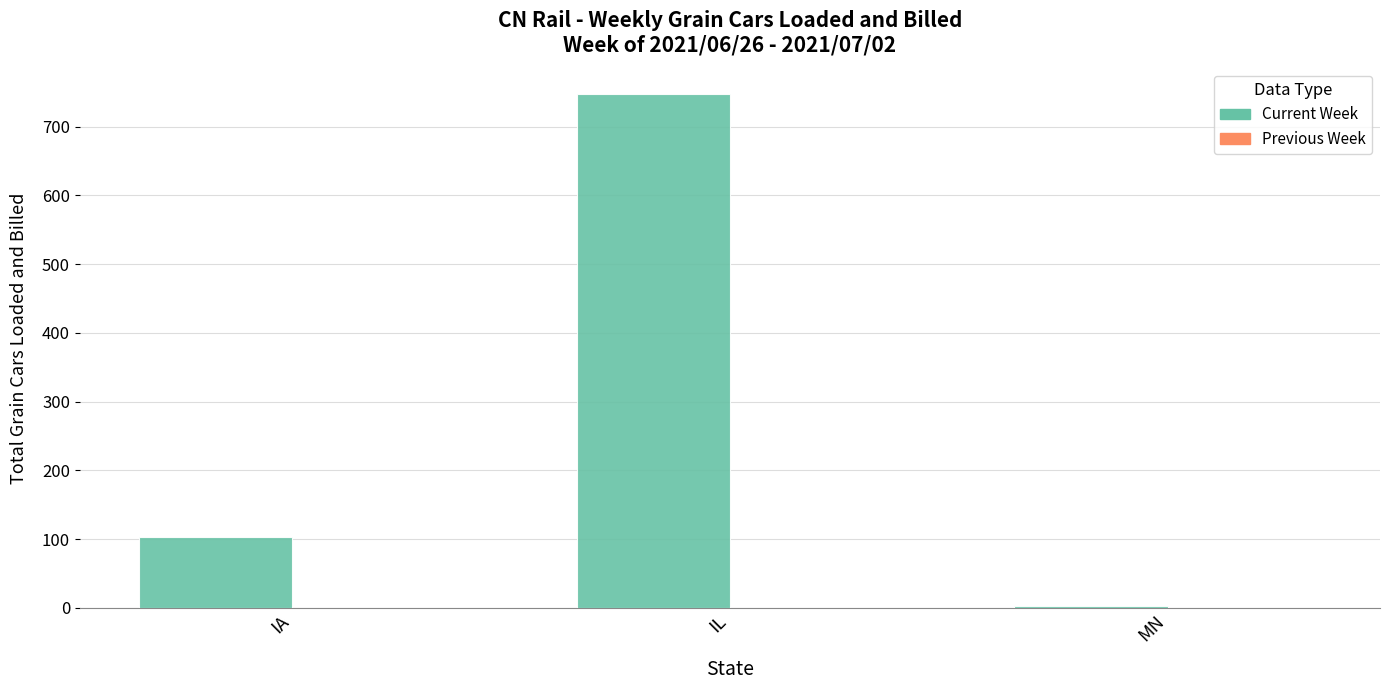

Between MN and IA, which is larger?

IA